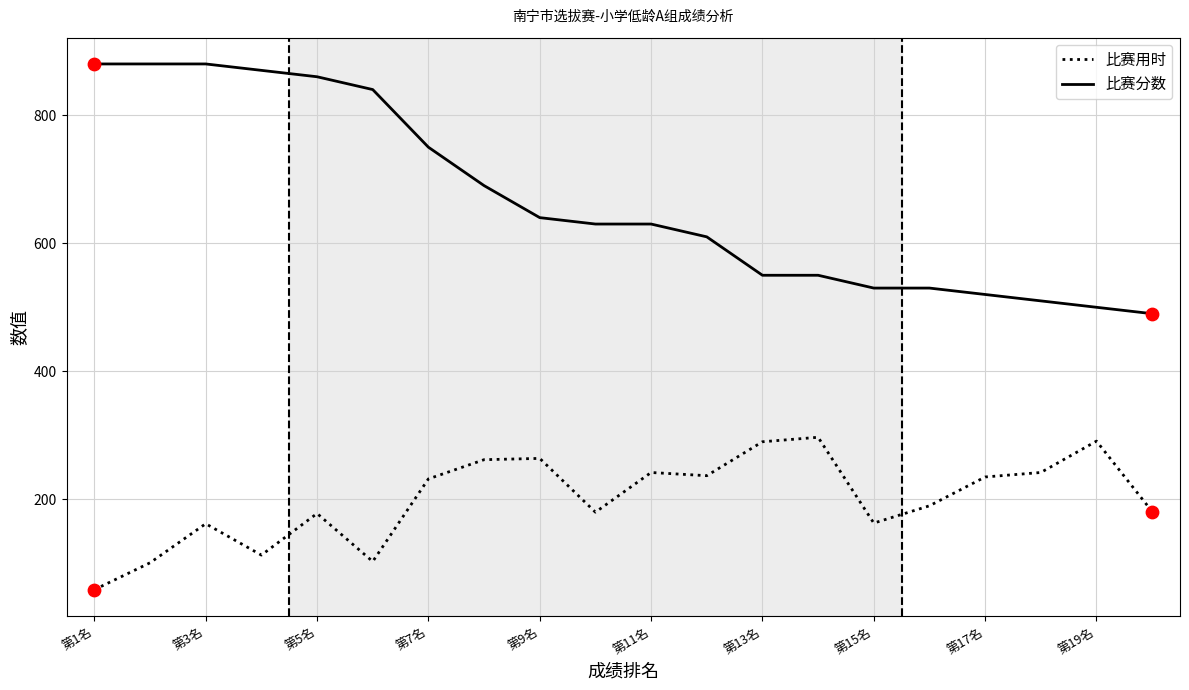

Which series has the largest total across all categories?

比赛分数